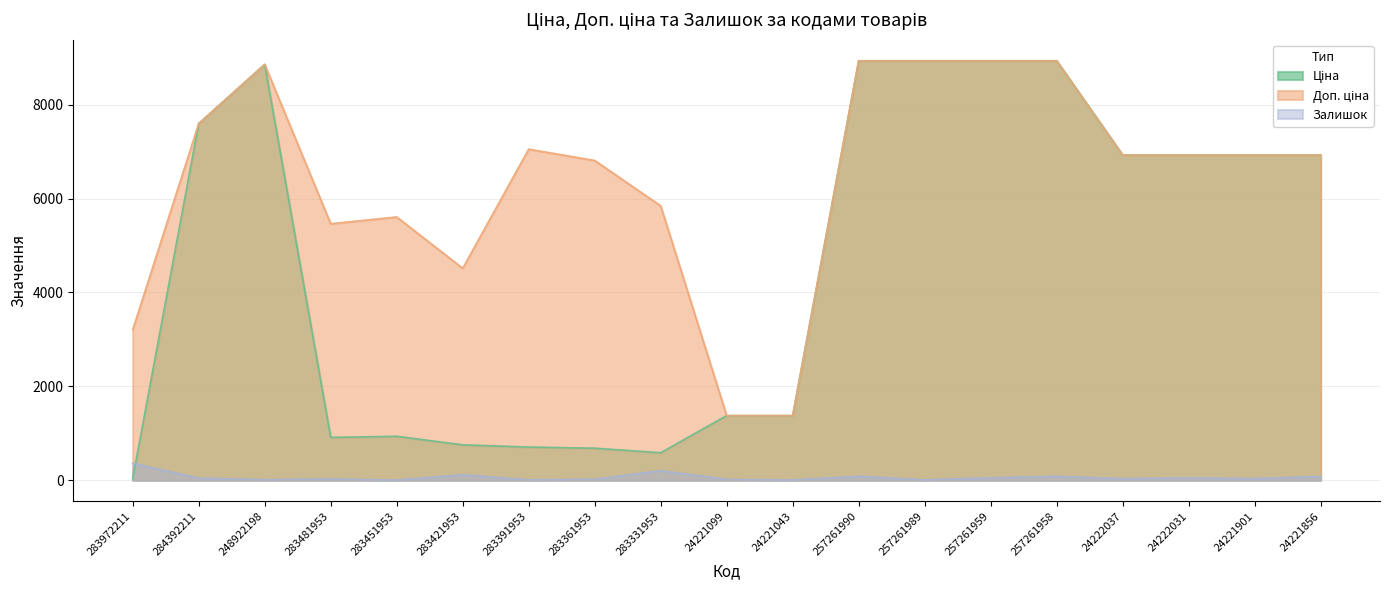

Between 283421953 and 257261958, which series saw the biggest shift?

Ціна